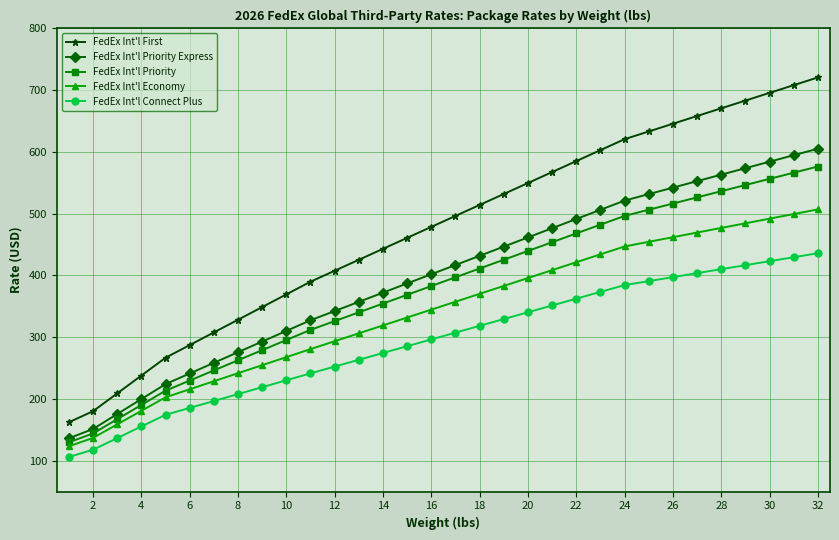

True or false: FedEx Int'l Priority and FedEx Int'l First intersect in this chart.

False